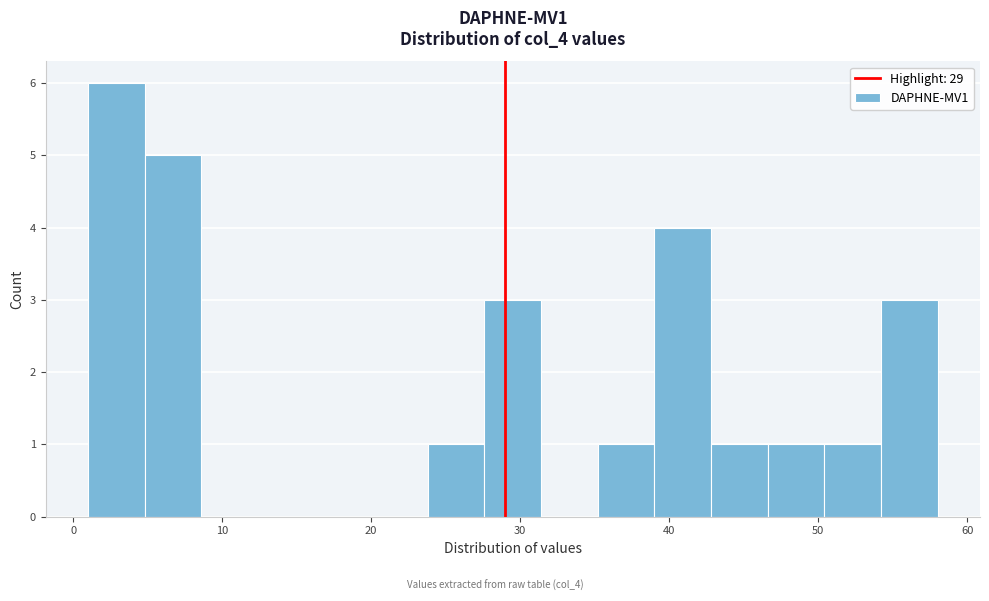

Around what value on the x-axis is the tallest bar? Give the approximate position of its centre, as read against the axis.

3